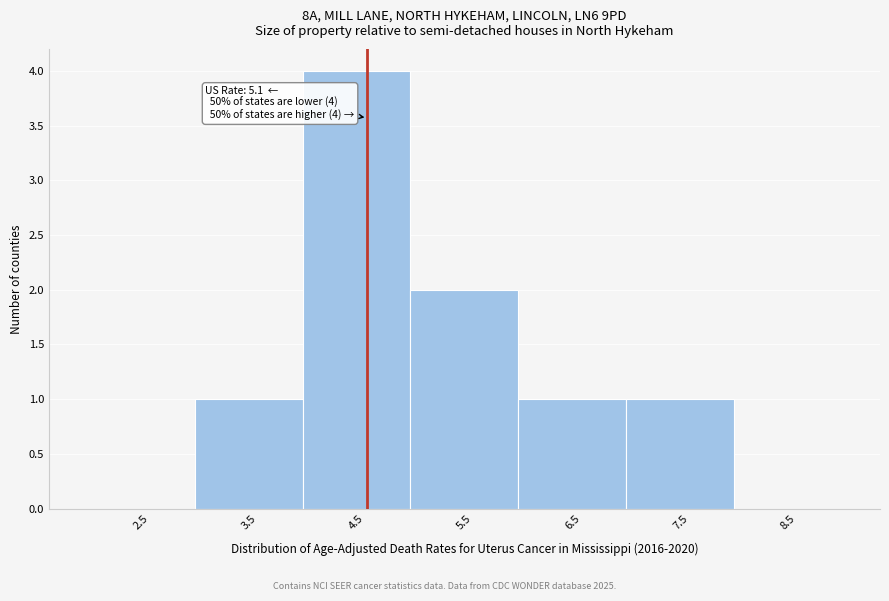

Reading right to left, transcribe all the data shown in this chart.

8.5=0	7.5=1	6.5=1	5.5=2	4.5=4	3.5=1	2.5=0